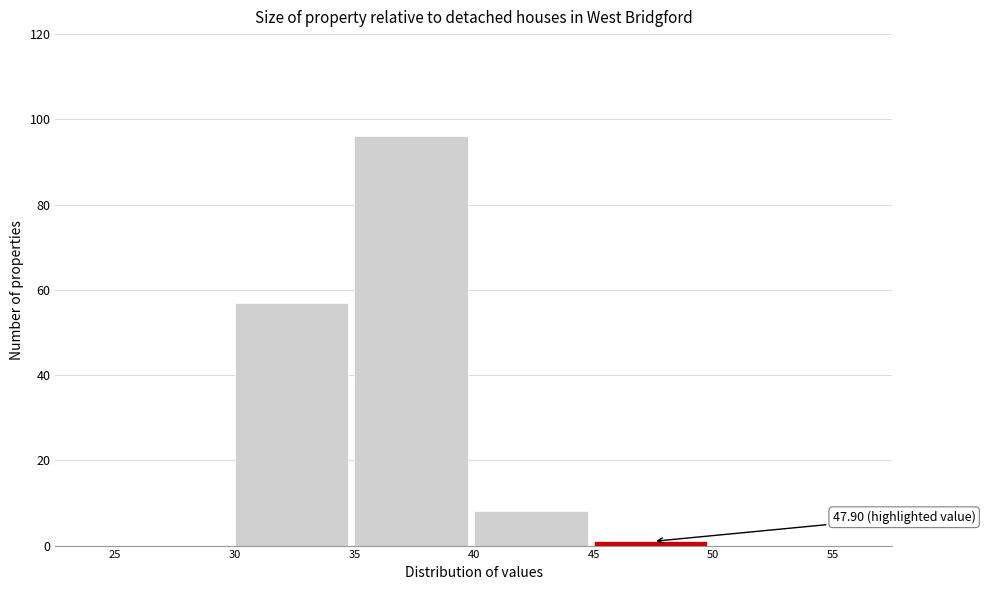

Which range on the x-axis has the tallest bar?

35 to 40